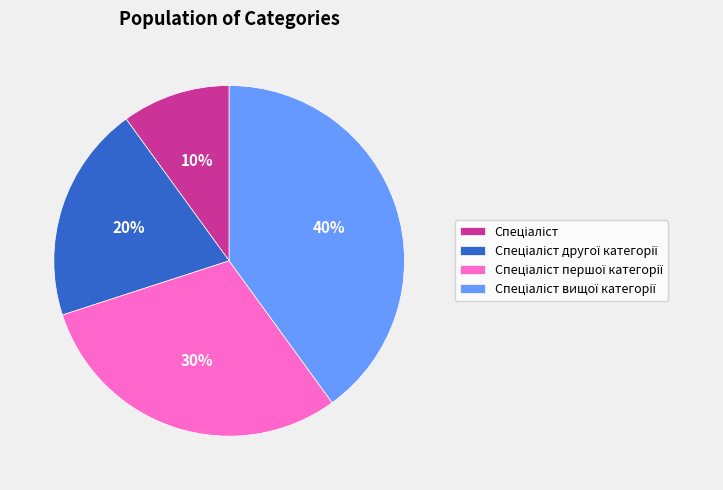

Is there a majority slice in this chart?

No